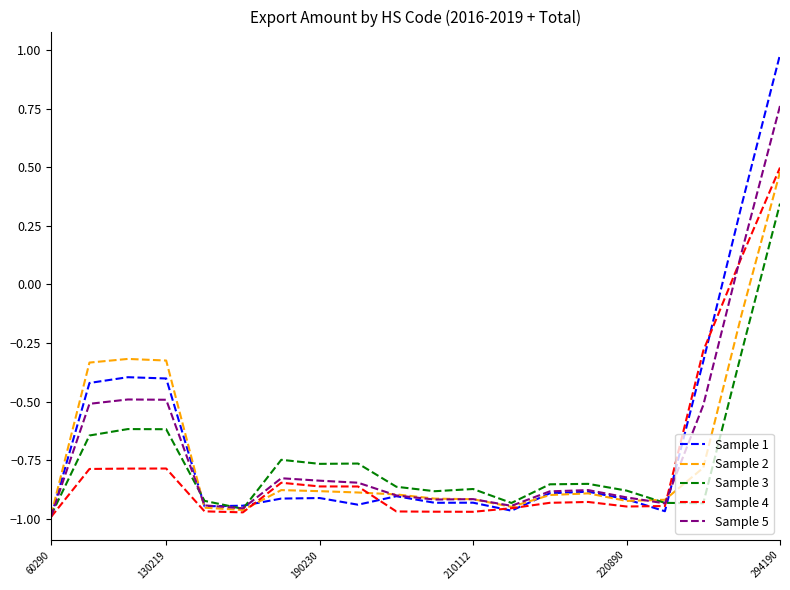

Which series has the widest spread of values?

Sample 1